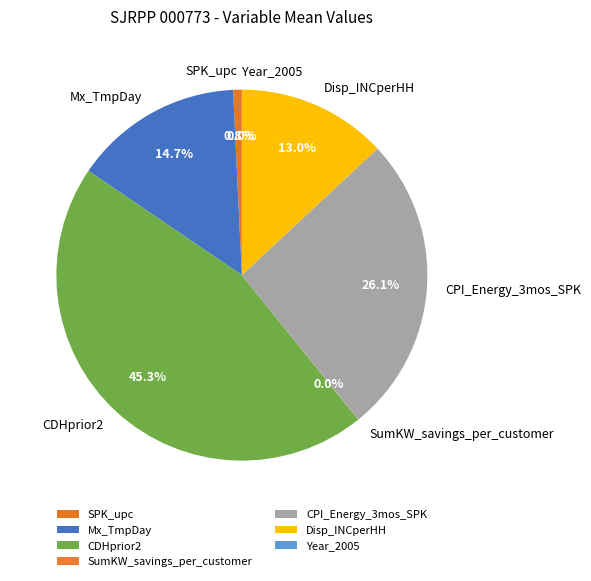

Which category has the biggest portion of the pie?

CDHprior2